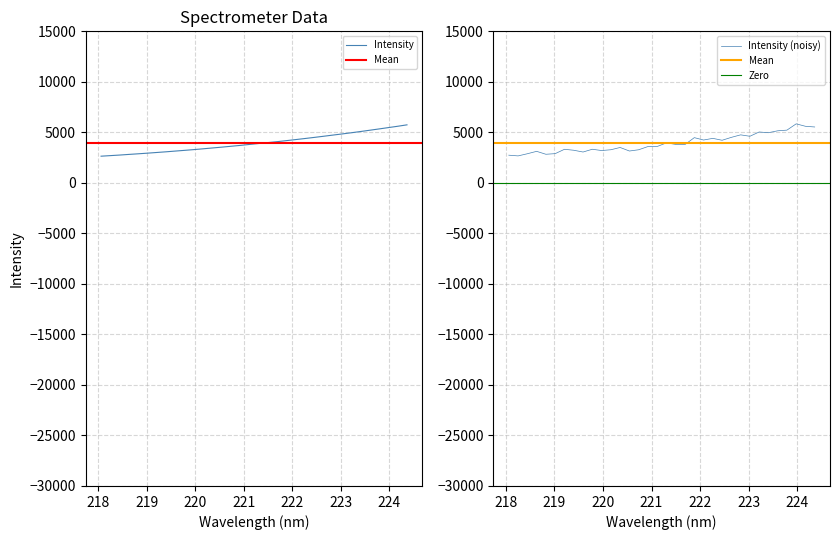

Reading left to right, list all the values displayed in this chart.

2641.9	2698.0	2753.9	2817.9	2878.2	2941.4	3008.8	3075.8	3148.6	3219.6	3293.8	3372.8	3455.6	3536.3	3623.4	3708.7	3805.2	3898.4	3988.7	4081.3	4183.4	4287.4	4392.8	4502.4	4614.9	4730.7	4844.2	4962.0	5086.4	5213.1	5341.3	5473.9	5604.0	5744.7